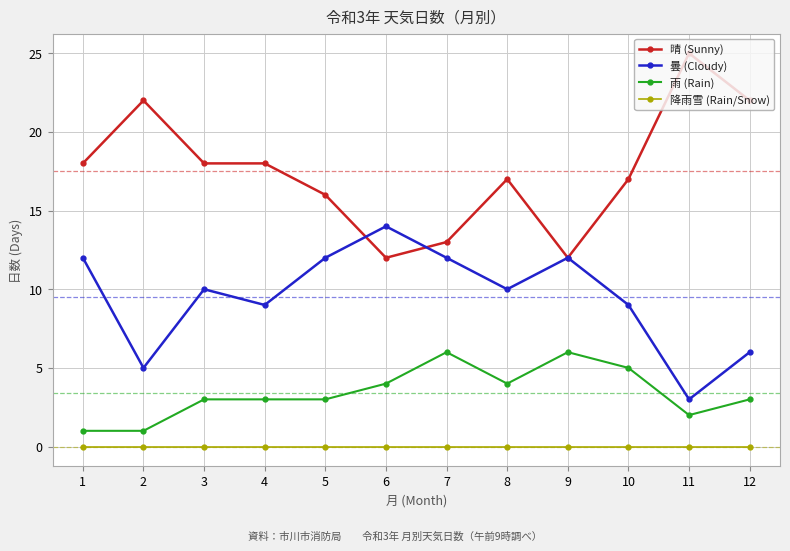

At how many categories does at least one series exceed 11?

12